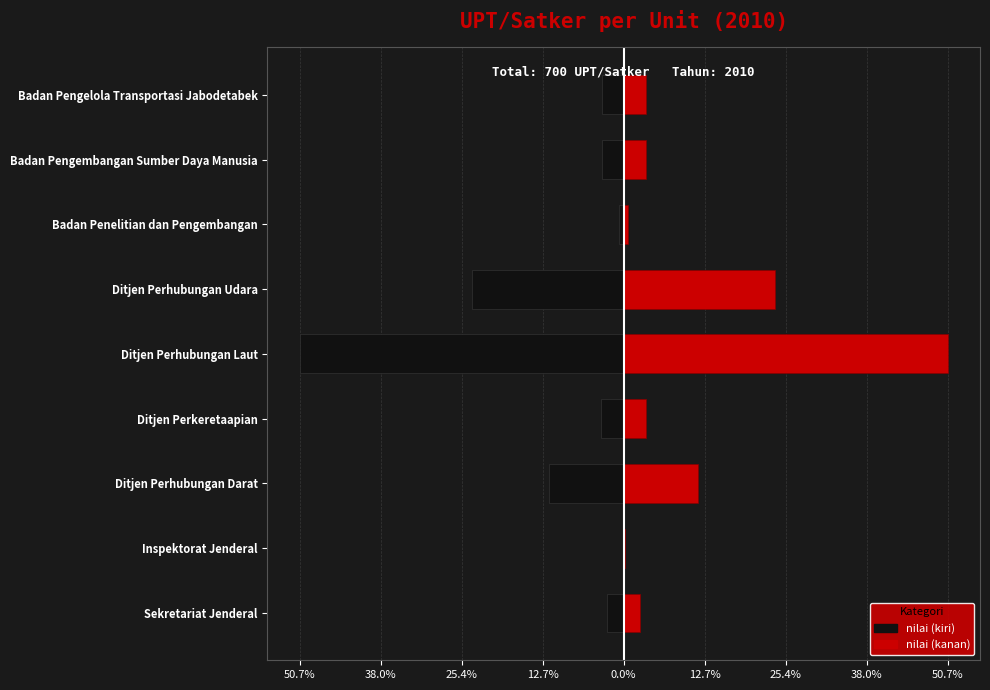

What are all the series names shown in the legend?

nilai (kiri), nilai (kanan)